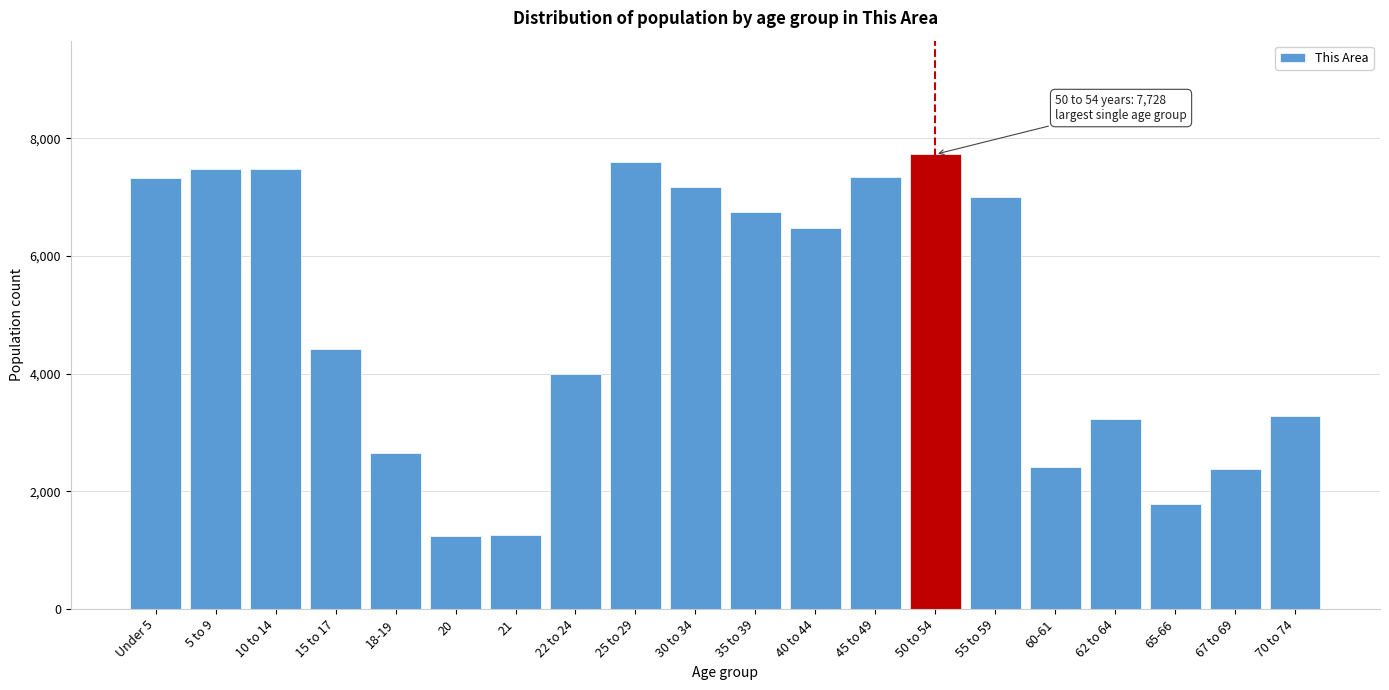

Is it true that the value at 30 to 34 is 7178?

True